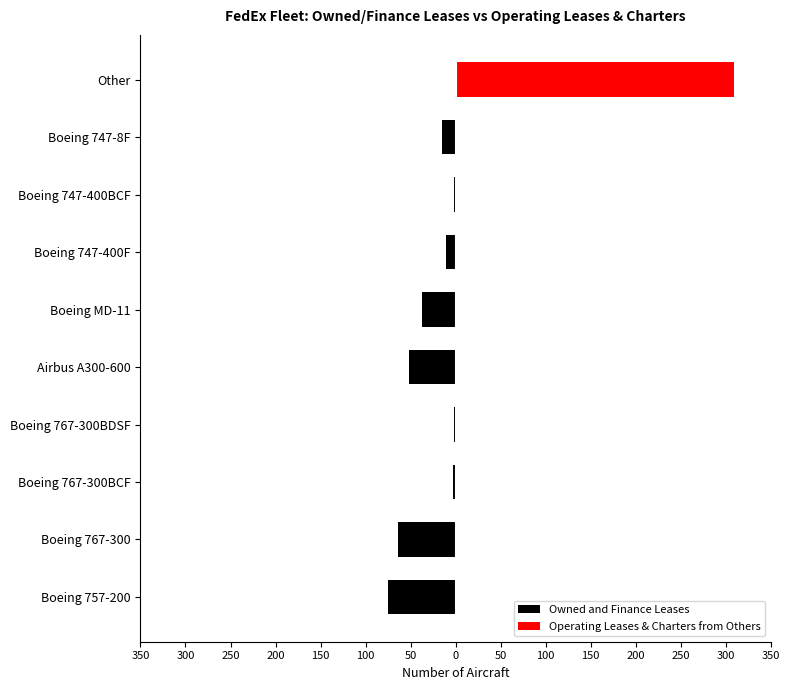

How many positive values does the Operating Leases & Charters from Others series have?

2